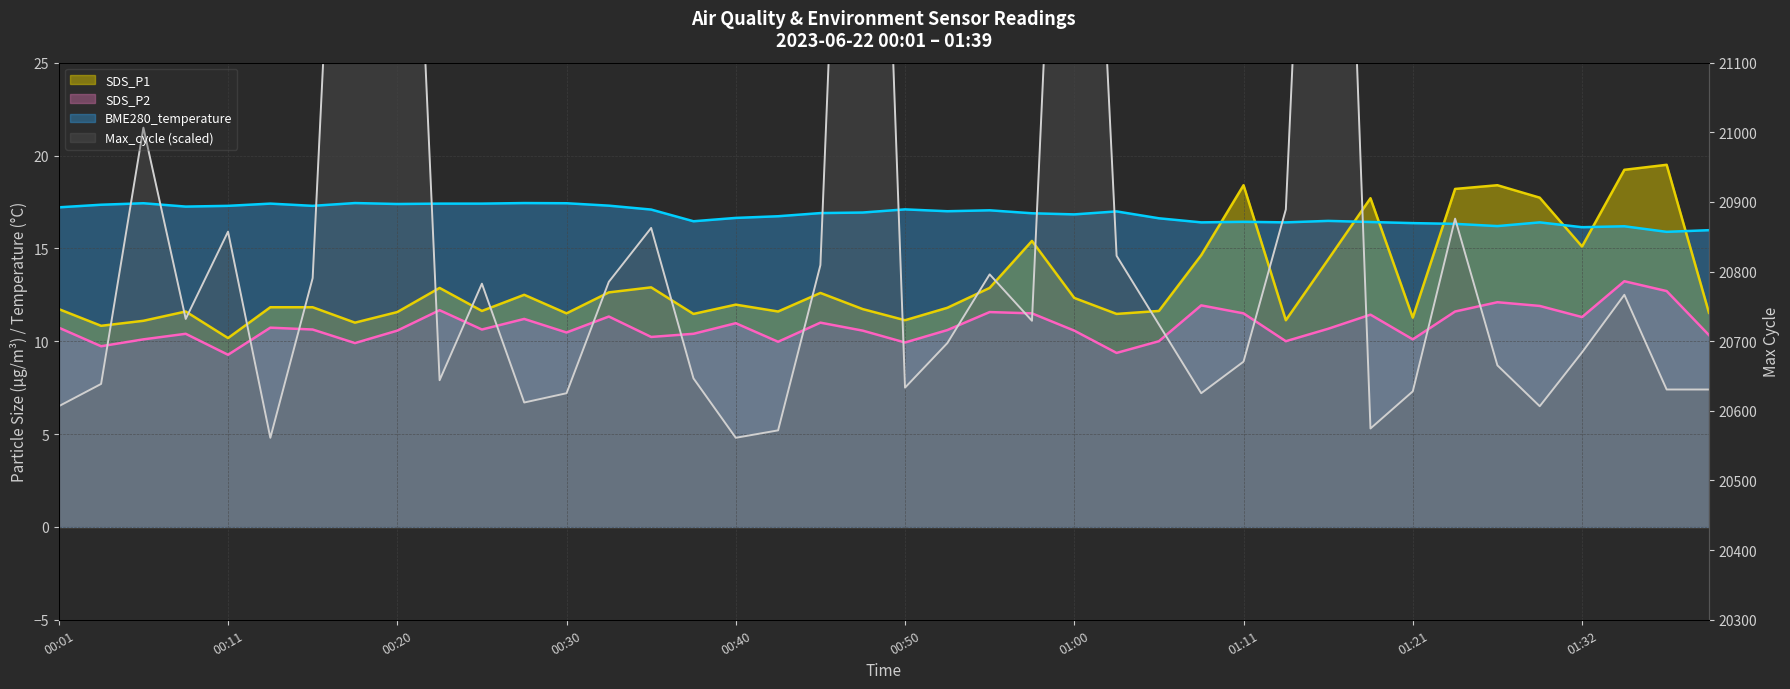

Rank the series at 01:11 from highest to lowest value.

Max_cycle, SDS_P1, BME280_temperature, SDS_P2